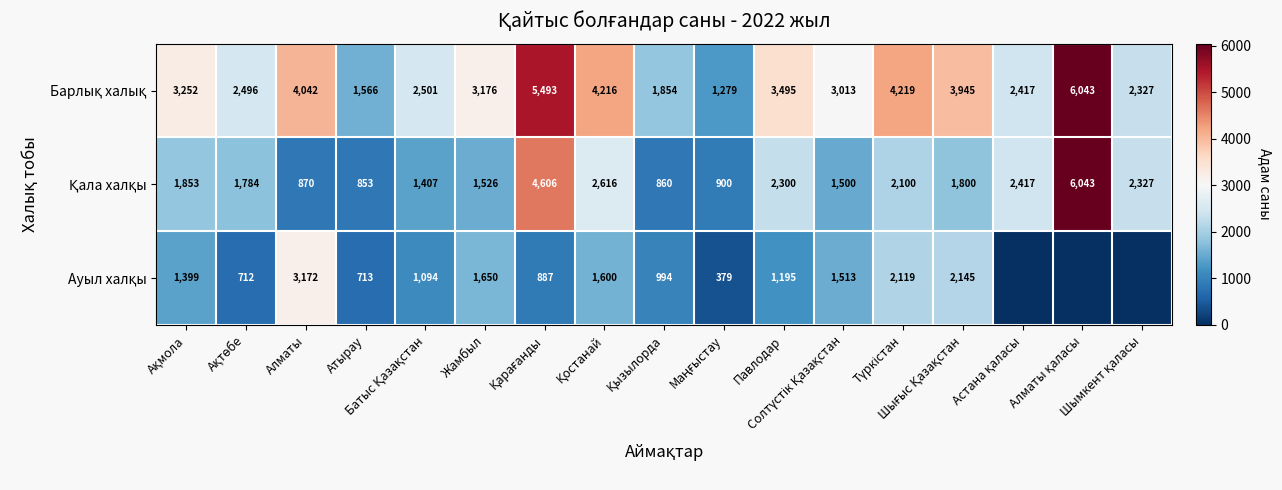

At how many categories does at least one series exceed 3319?

7